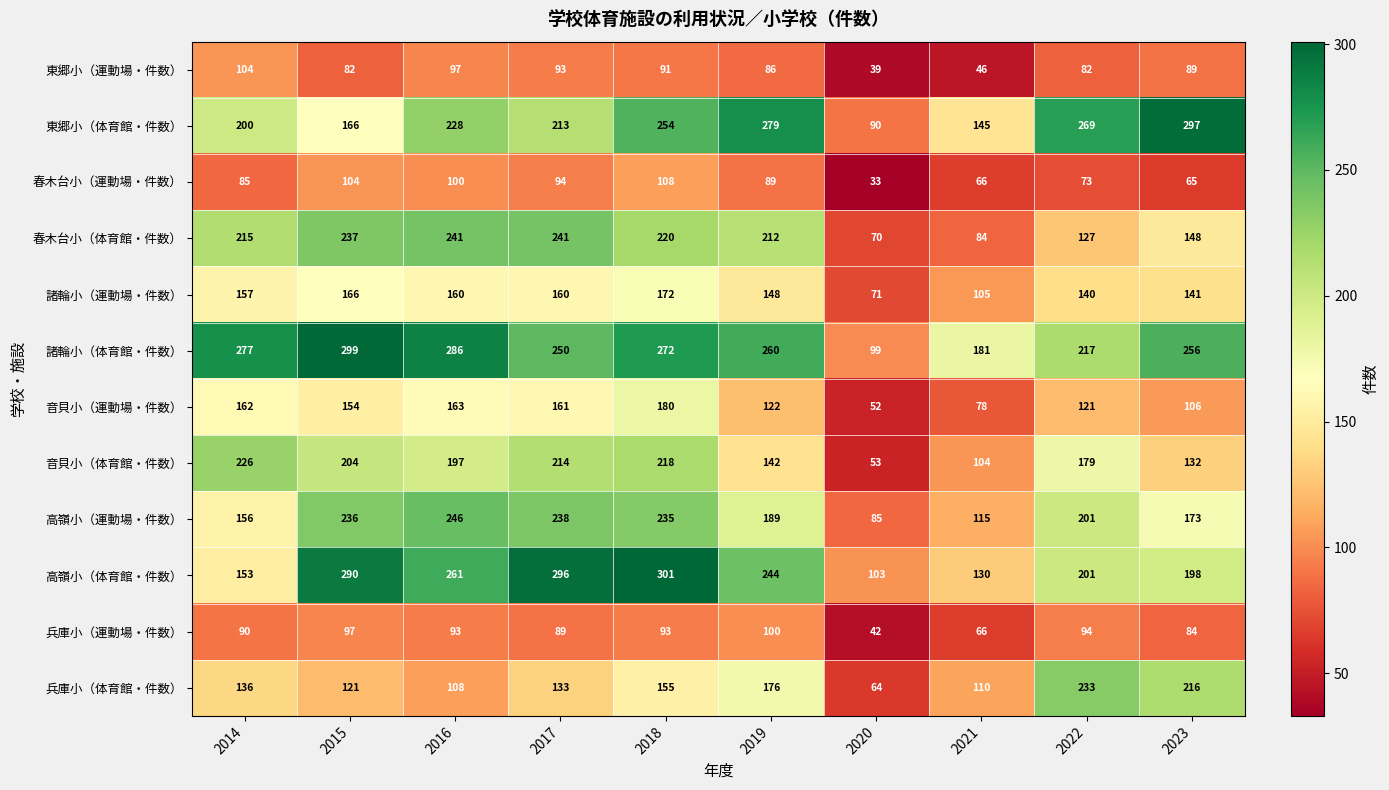

At which category is the sum across all series the highest?

2018